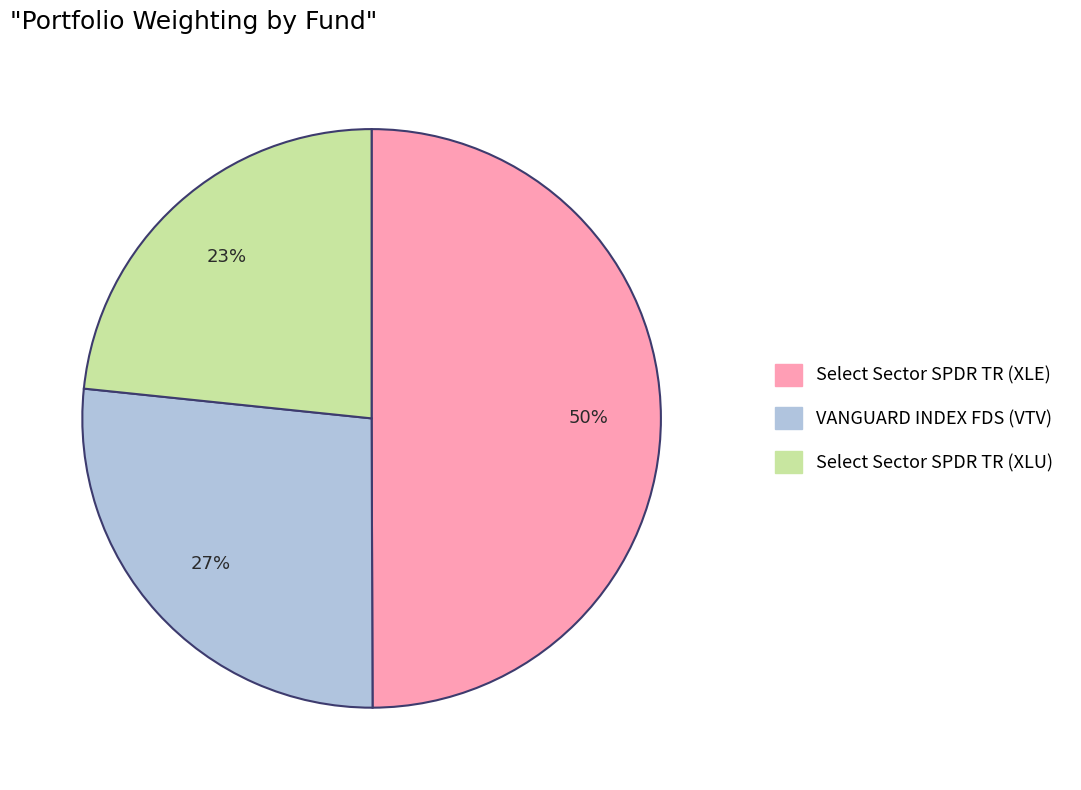

Does Select Sector SPDR TR (XLU) represent more than half of the total?

No